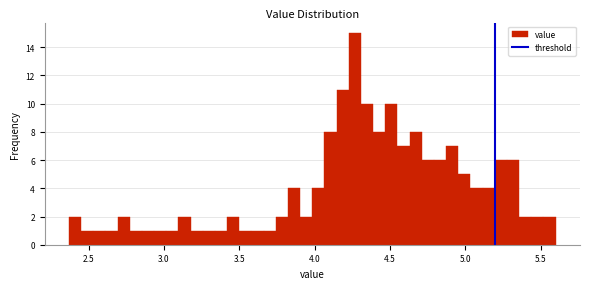

Around what value on the x-axis is the tallest bar? Give the approximate position of its centre, as read against the axis.

4.25